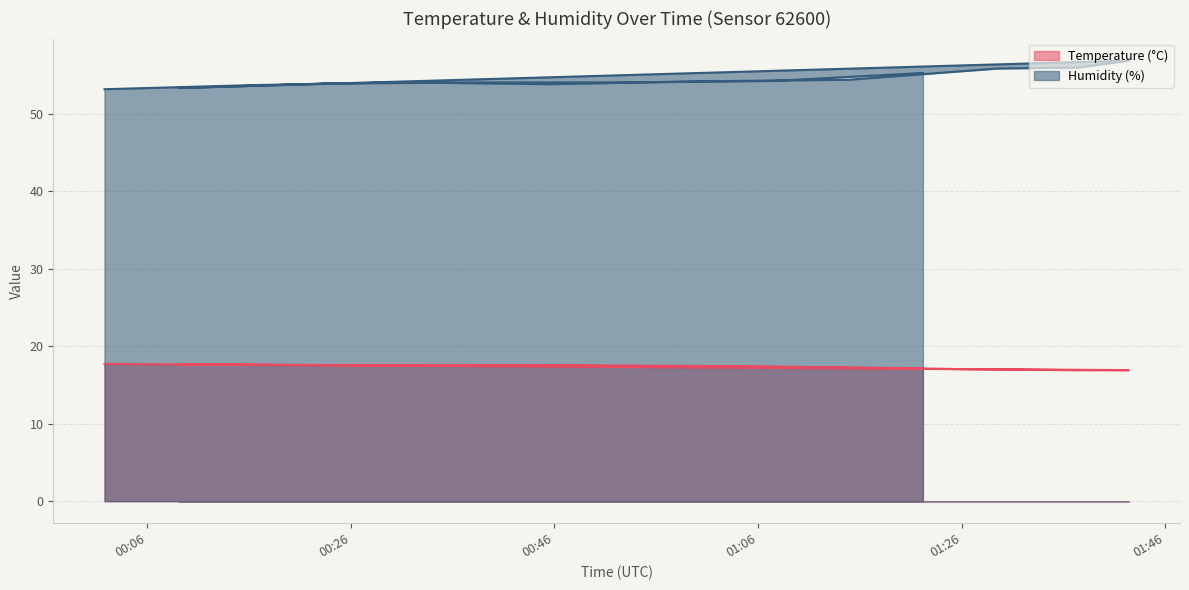

Is it true that Temperature (°C) equals 17.7 at 2023-05-21T00:01:49?

True